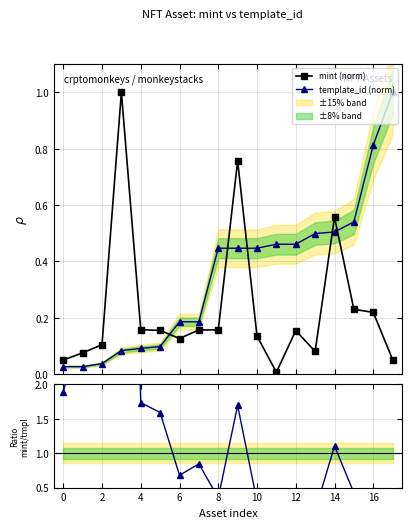

How many times do mint (norm) and template_id (norm) cross each other?

5